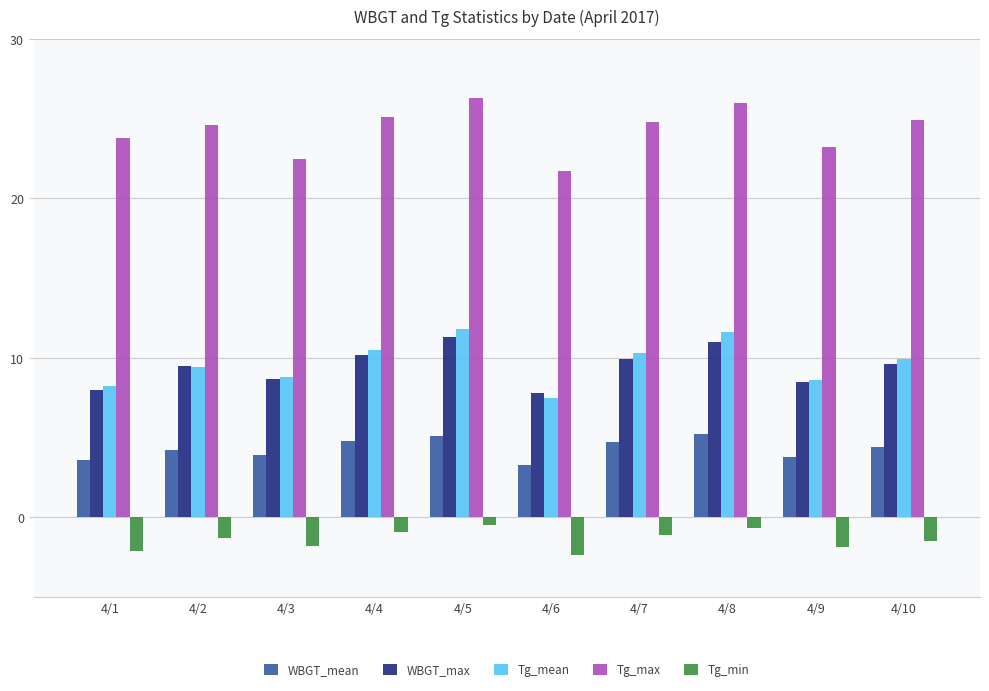

What is the value of the Tg_min bar at the 7th from the left?

-1.1